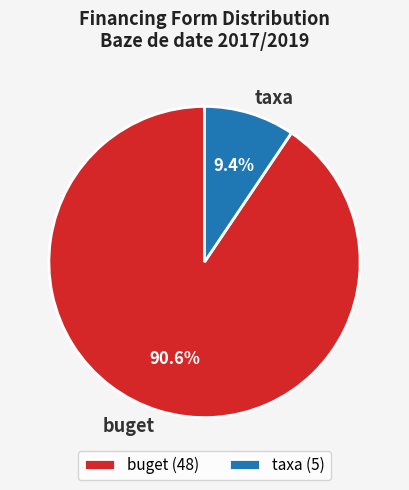

Combined, what portion of the pie is taxa and buget?

100.0%